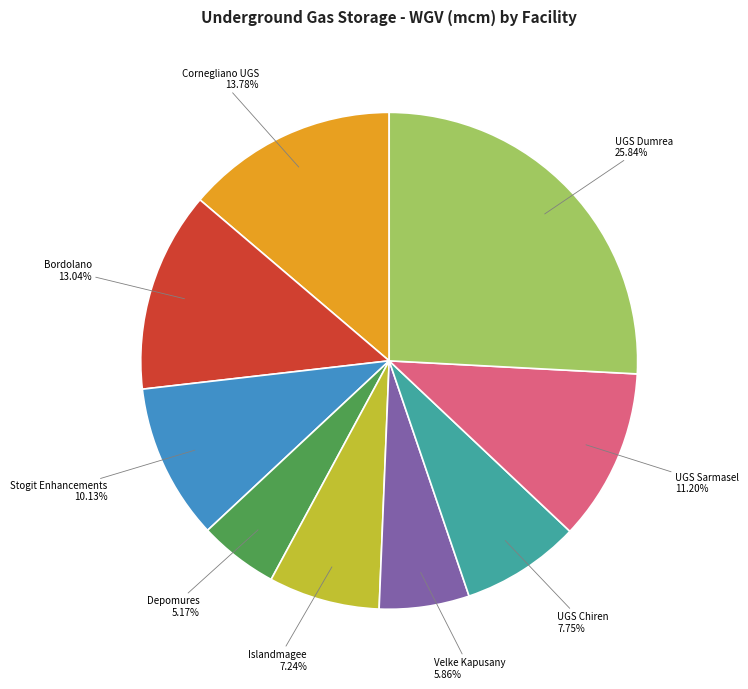

What is the smallest slice in the pie chart?

Depomures